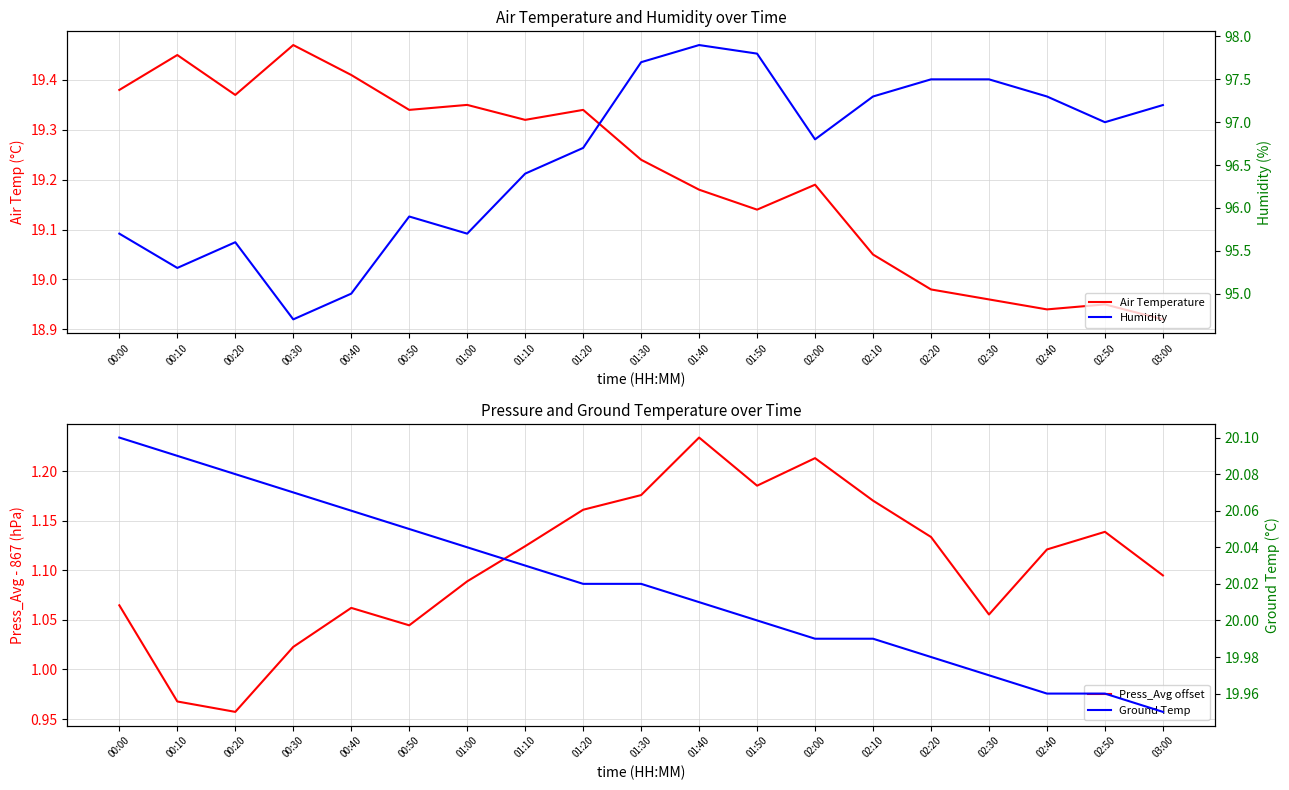

What is the difference between the Humidity values at 02:00 and 03:00?

0.4